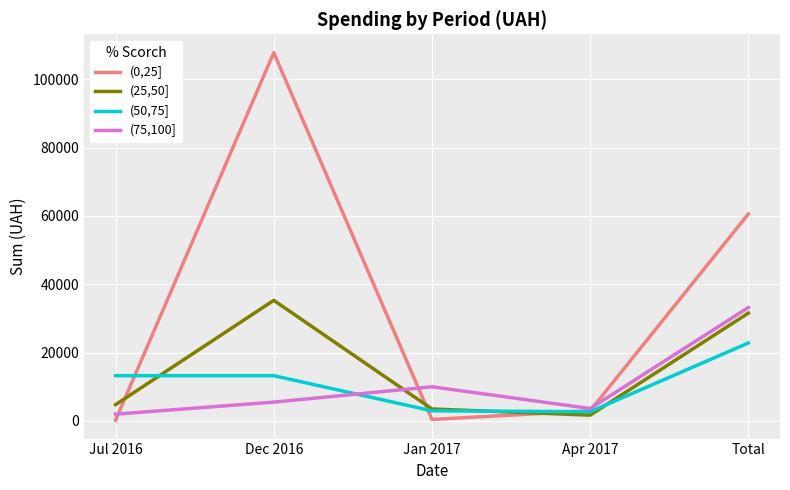

After their last crossing, which series has the higher values: (75,100] or (0,25]?

(0,25]